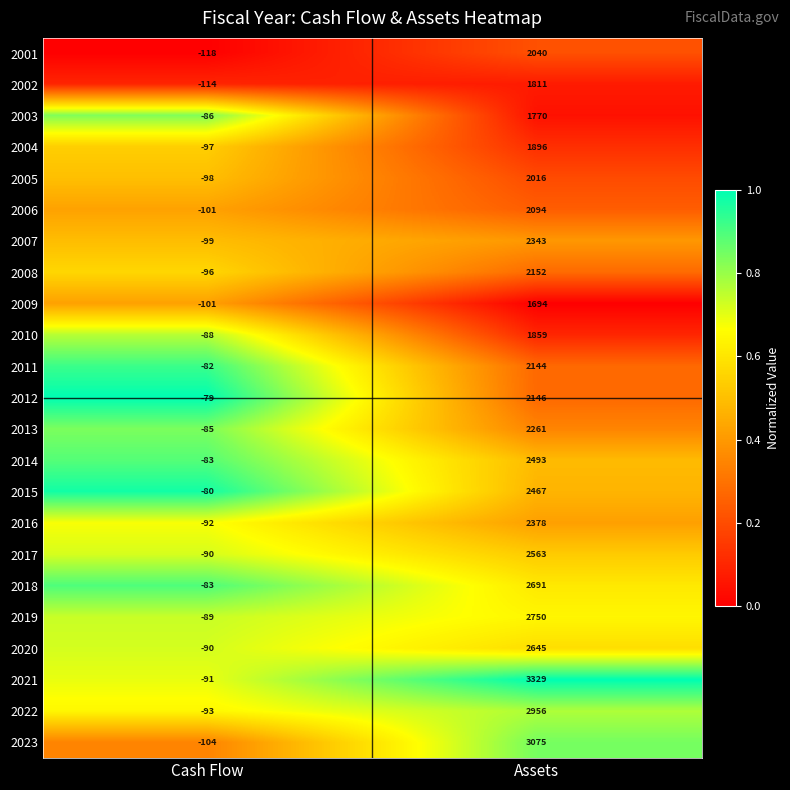

The value of 2023 at Assets is 3075. True or false?

True